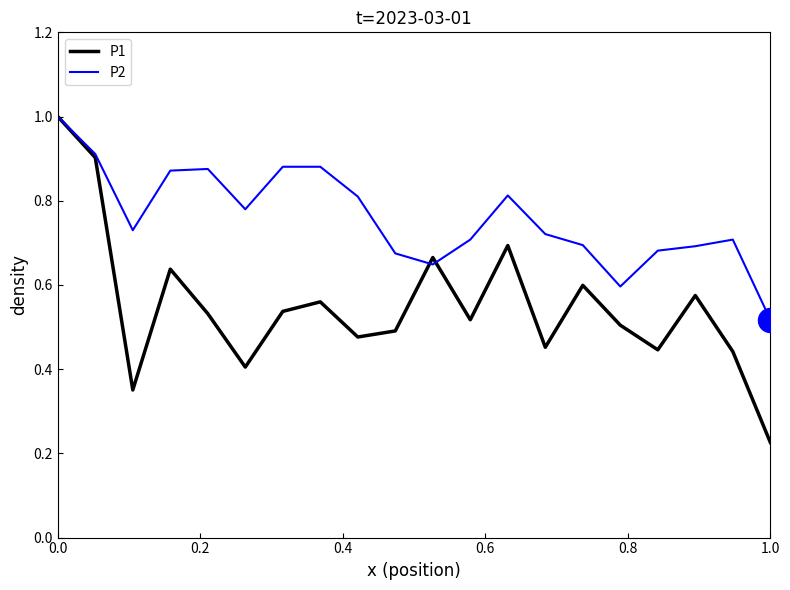

Rank the series by their average value, from highest to lowest.

P2, P1